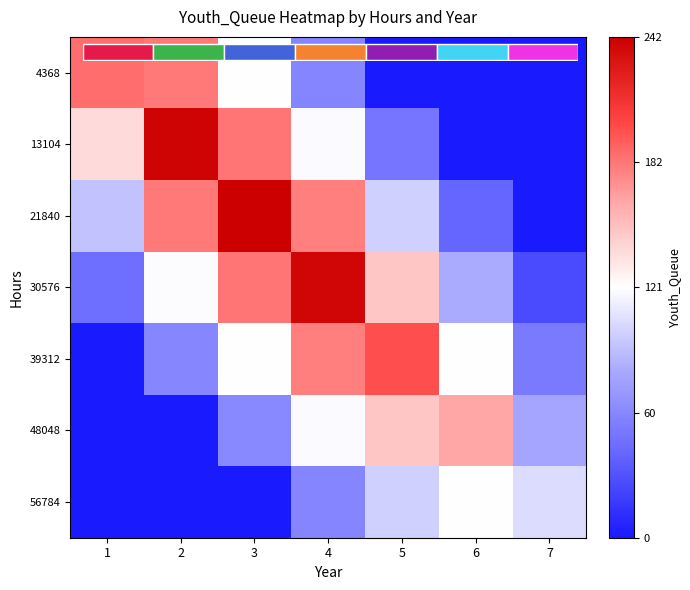

What is the difference between the maximum and second lowest values in the 56784 series?

121.5